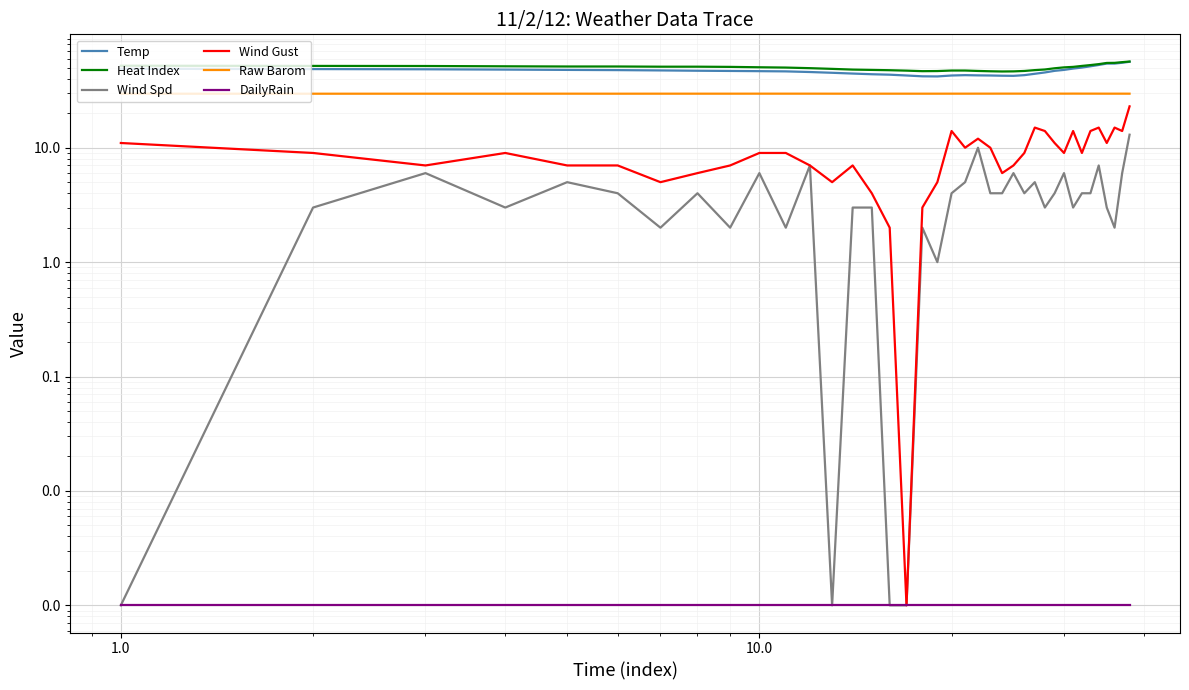

What is the average value of the Heat Index series?

50.1